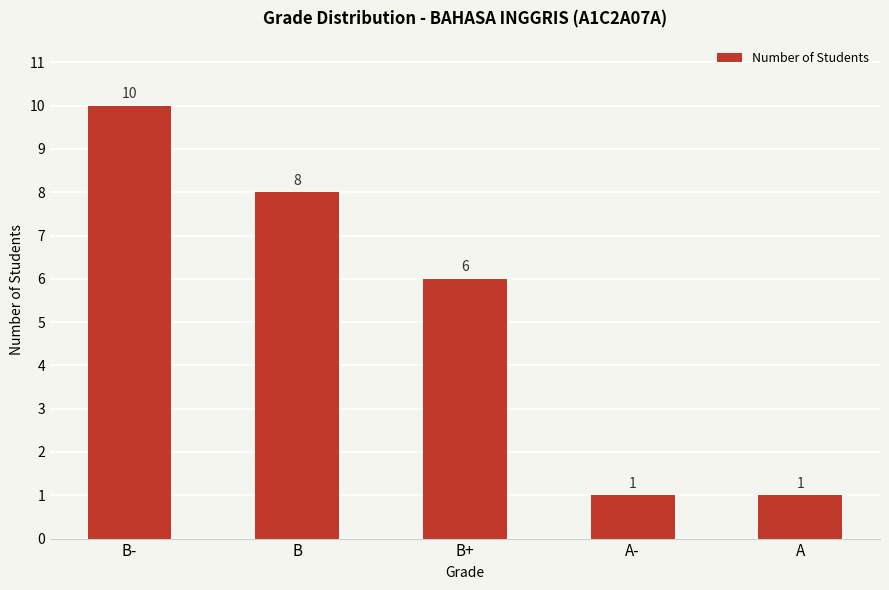

What is the sum of all values?

26